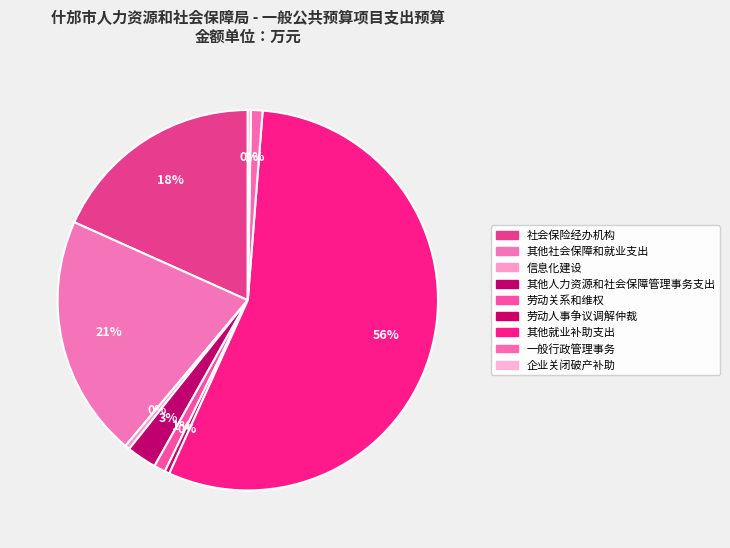

What is the change in value from 社会保险经办机构 to 企业关闭破产补助?

-220.0